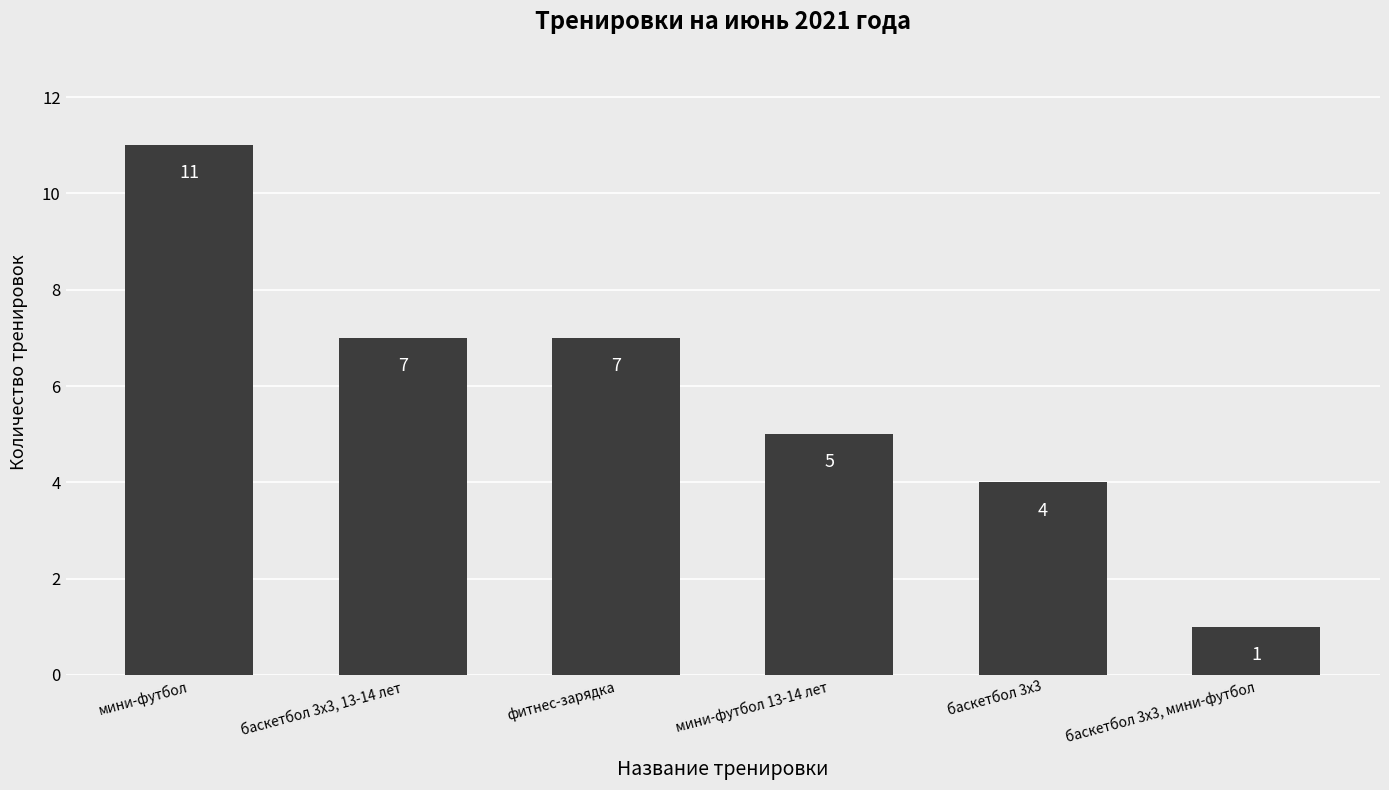

Count the number of data series in this chart.

1